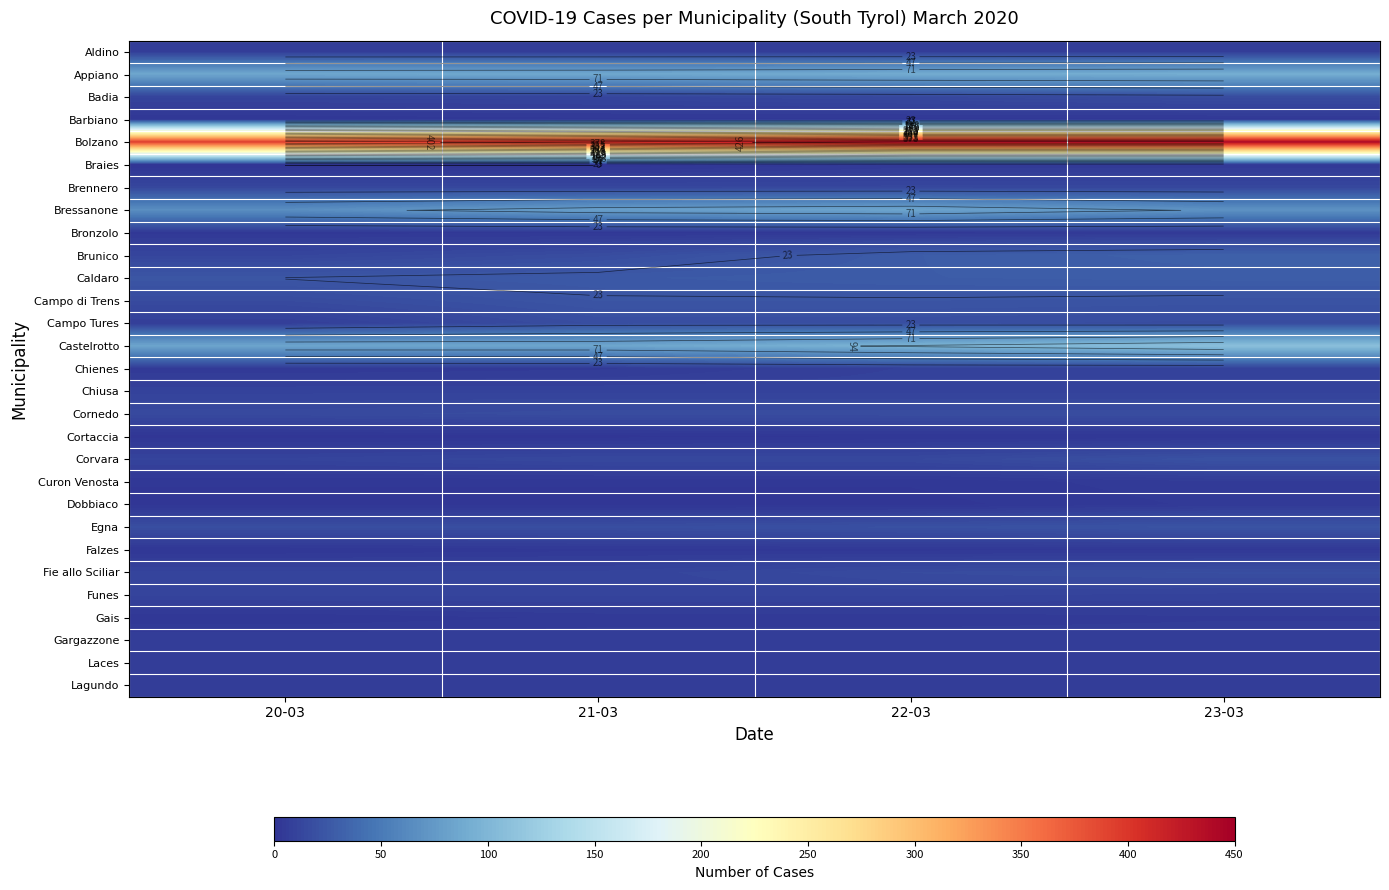

What value does the Egna series have at 23-03?

22